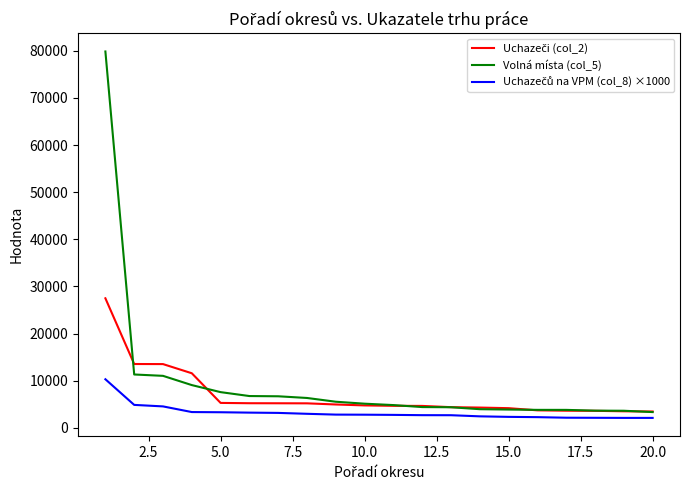

What is the maximum value shown in the chart?

79846